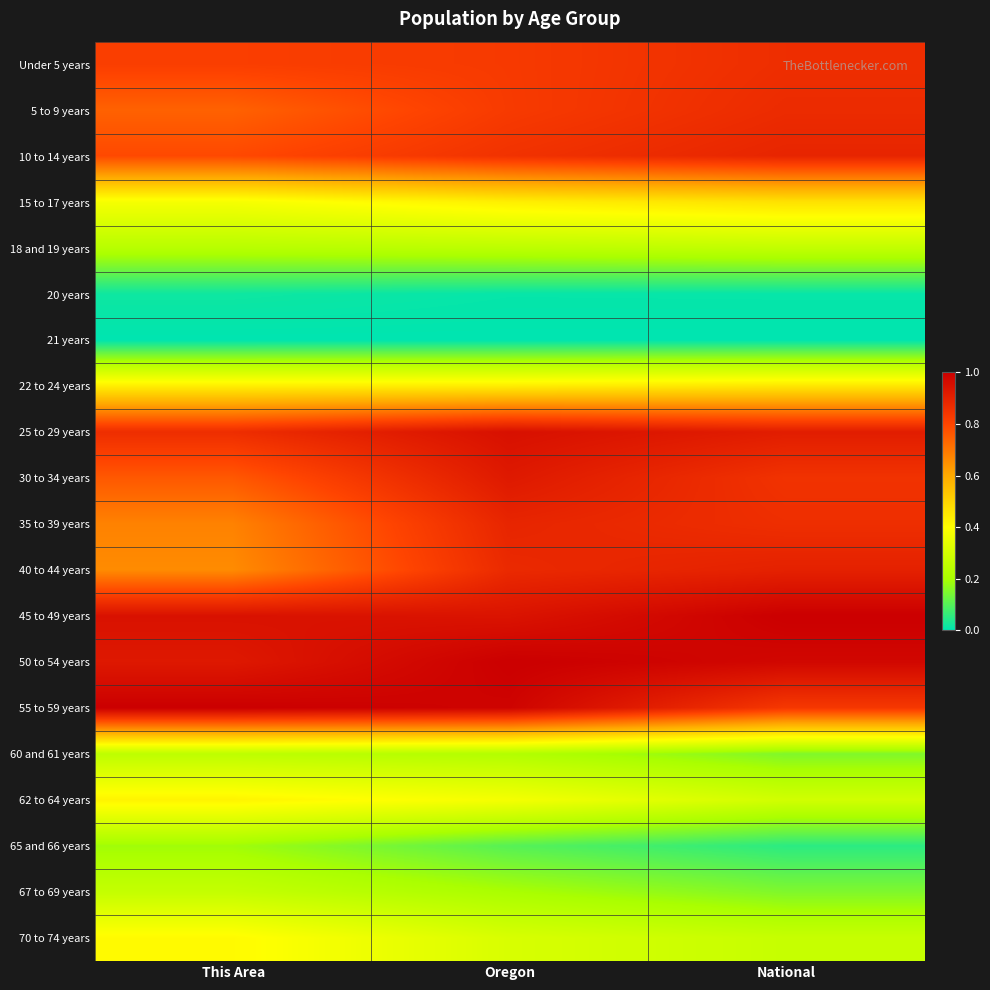

Which series has the largest total across all categories?

50 to 54 years